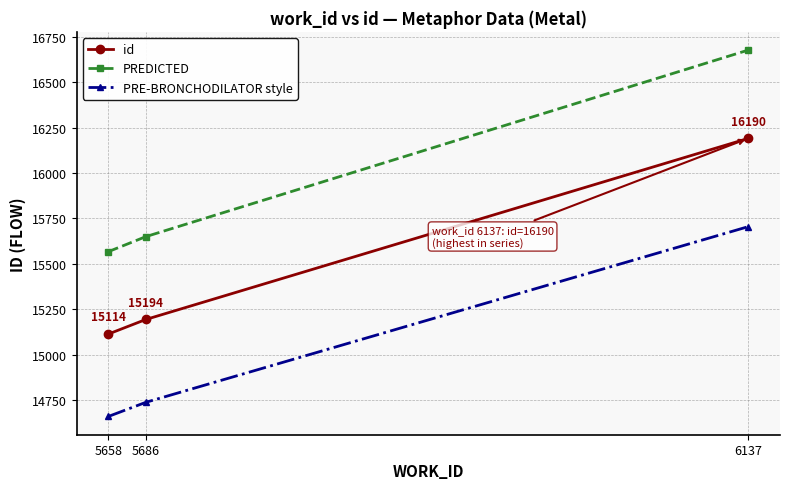

How many values in the PRE-BRONCHODILATOR style series exceed 14738?

2